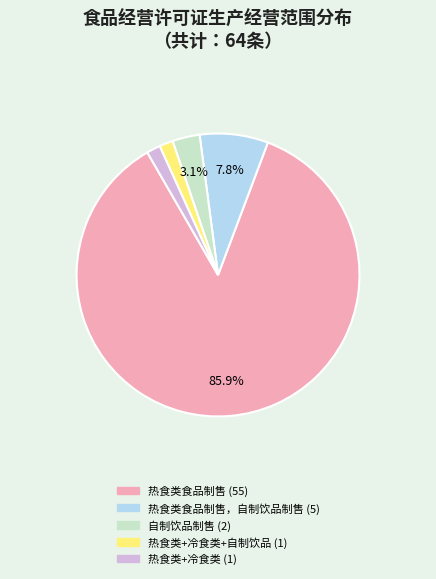

Does any single category account for the majority?

Yes